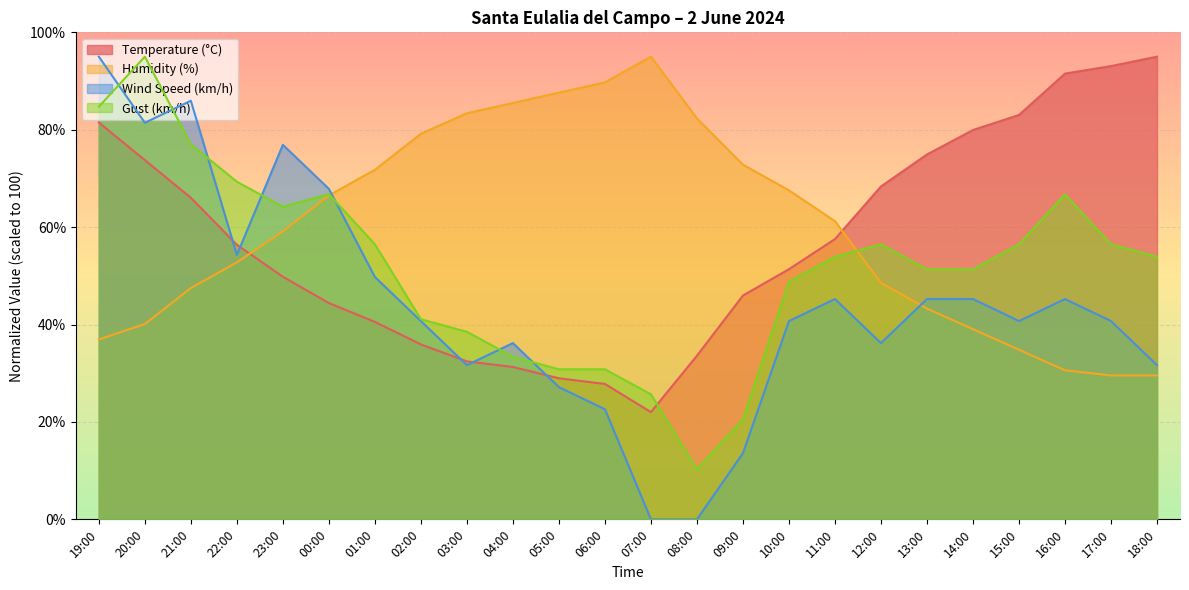

At which category is the sum across all series the highest?

19:00